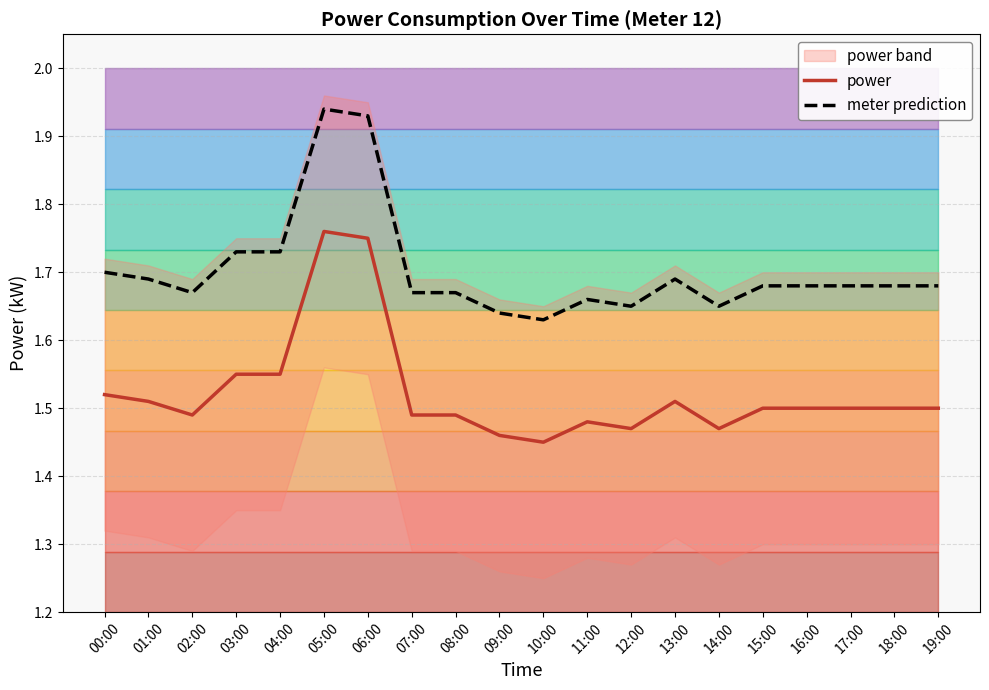

True or false: power and meter prediction intersect in this chart.

False